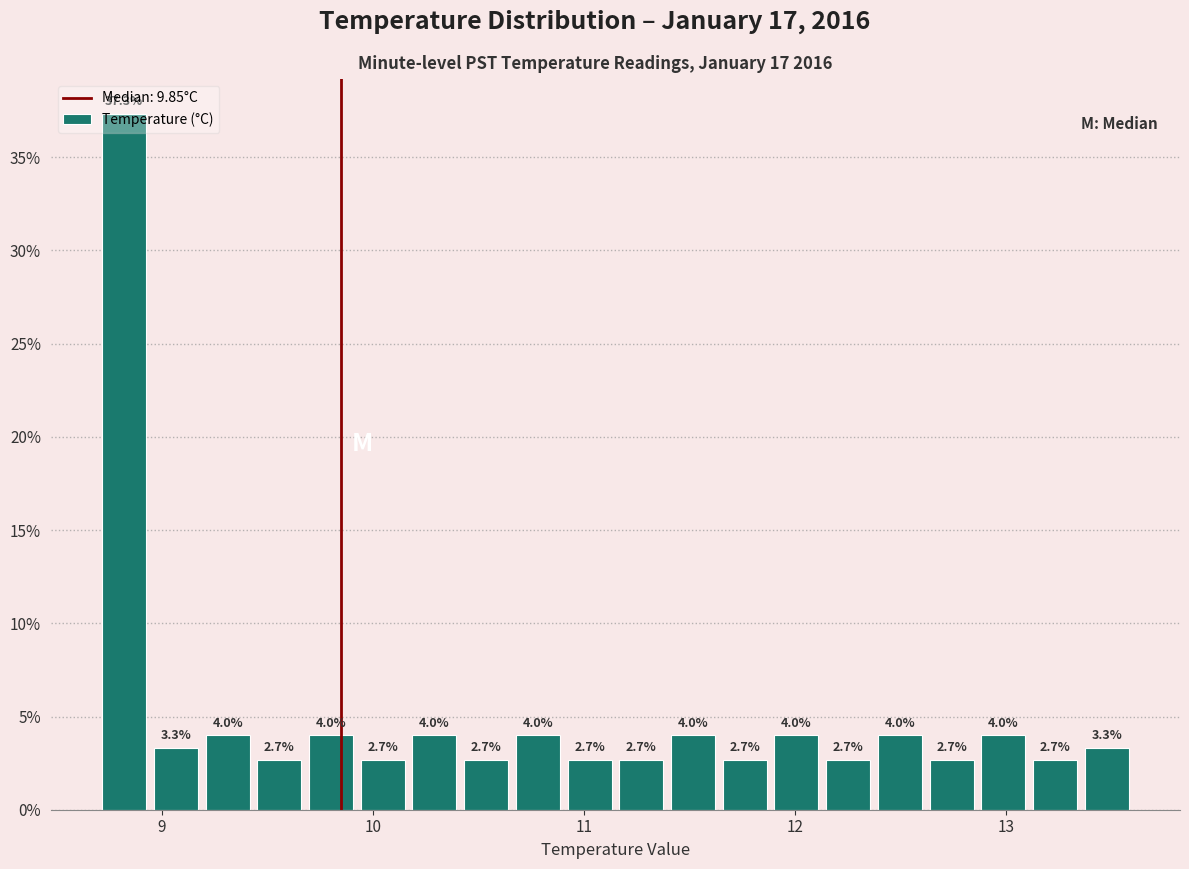

Read against the x-axis, roughly where is the centre of the tallest bar?

8.8